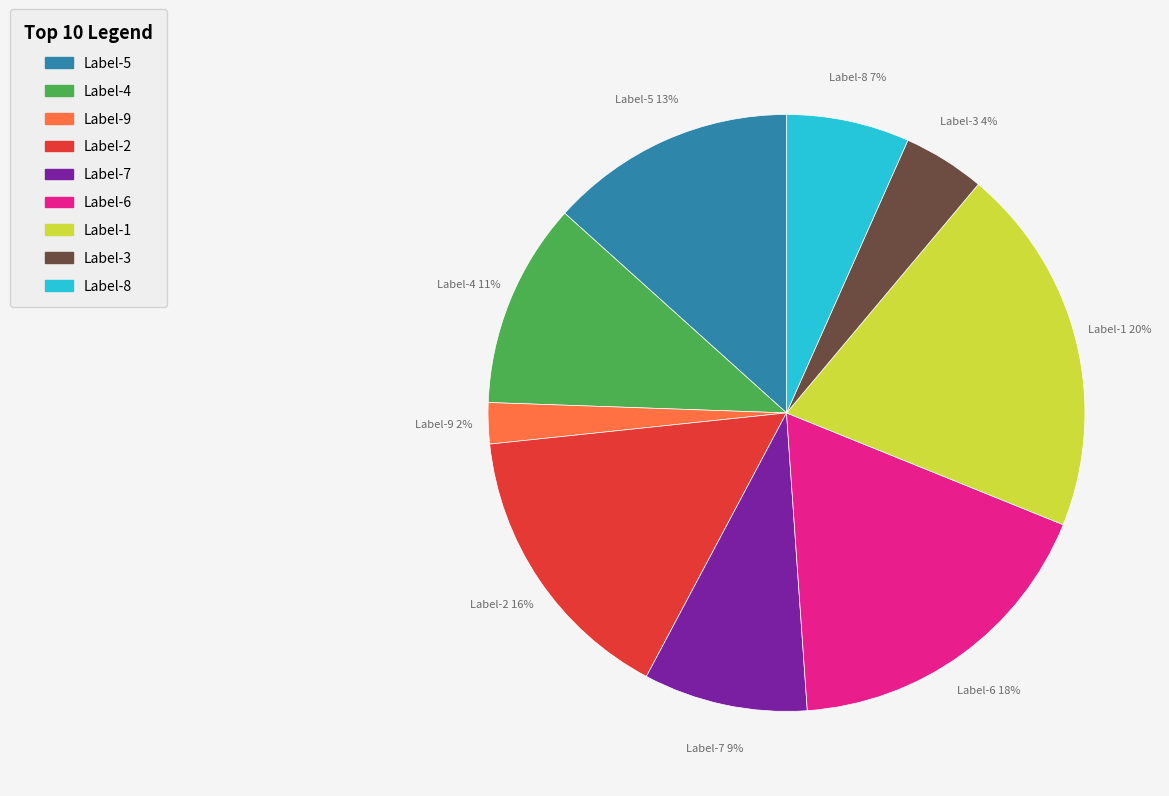

Does any single category account for the majority?

No